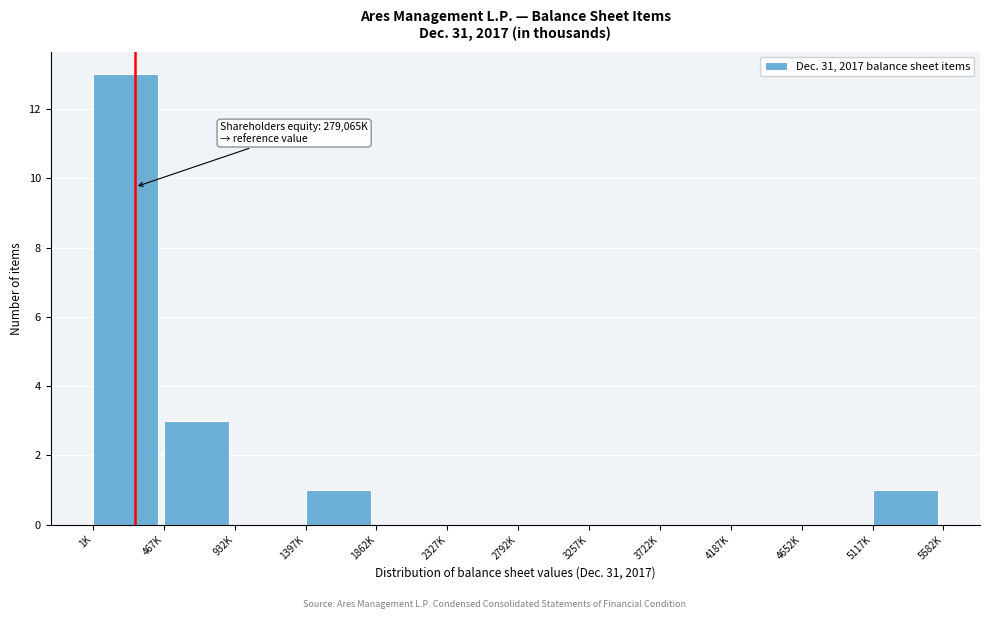

Reading left to right, what are all the values shown in this chart?

1K=13	467K=3	932K=0	1397K=1	1862K=0	2327K=0	2792K=0	3257K=0	3722K=0	4187K=0	4652K=0	5117K=1